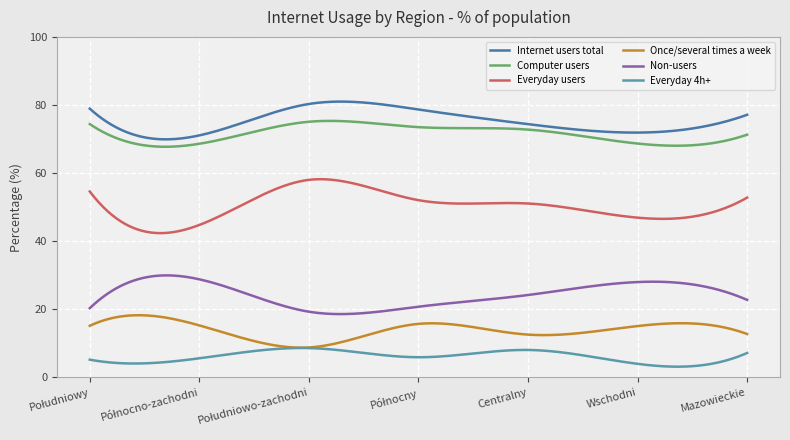

Reading left to right, extract all data points from this chart.

Internet users total: 78.9	71.1	80.3	78.7	74.4	71.9	77.1
Computer users: 74.4	68.6	75.1	73.5	72.8	68.7	71.3
Everyday users: 54.6	44.8	58.0	52.1	51.1	46.9	52.8
Once/several times a week: 15.2	15.3	8.8	15.7	12.6	15.1	12.8
Non-users: 20.3	28.8	19.3	20.8	24.2	28.0	22.8
Everyday 4h+: 5.2	5.6	8.6	5.9	8.1	4.0	7.2